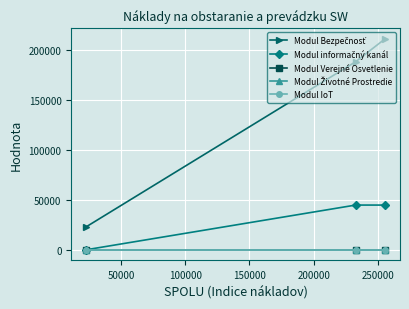

At how many categories does at least one series exceed 105511?

2